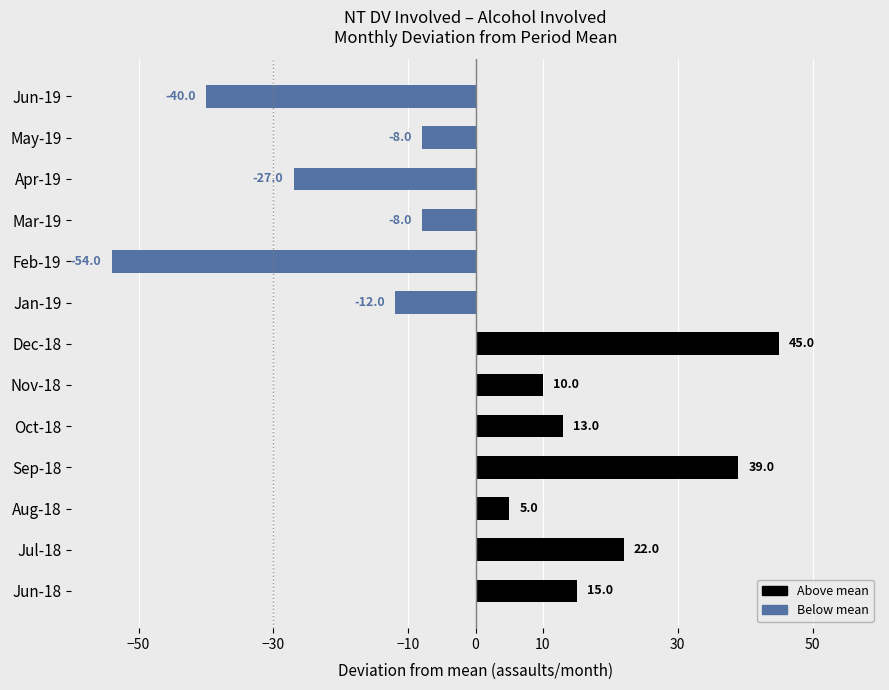

How many values are above zero?

7